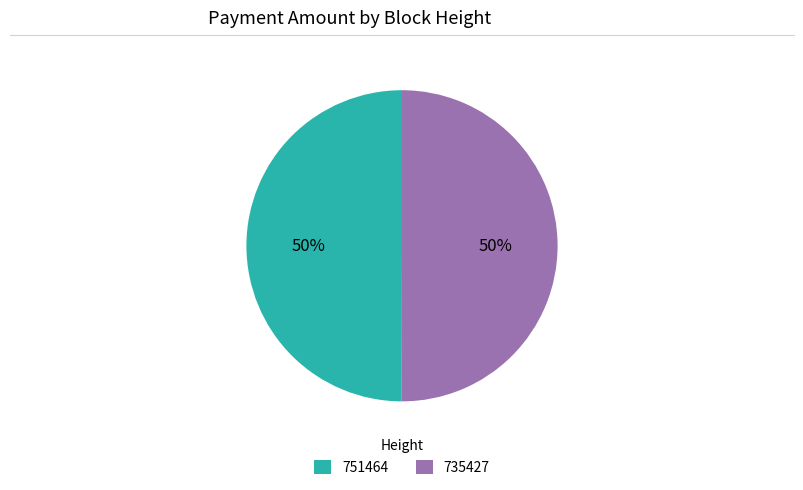

How many slices are in this pie chart?

2